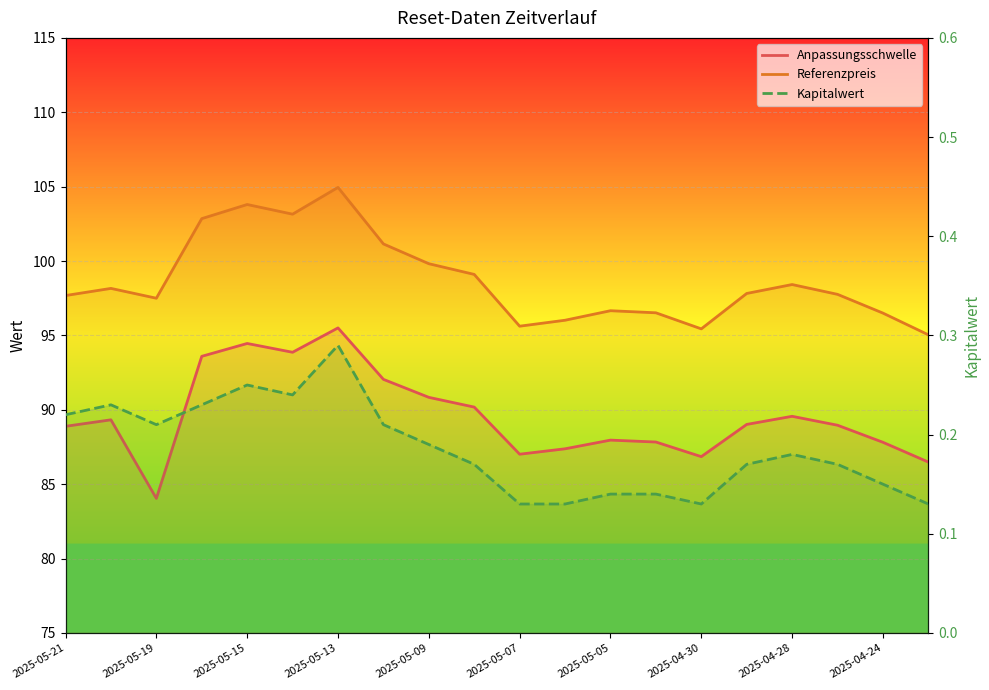

Is this an area chart (filled region under the line)?

No